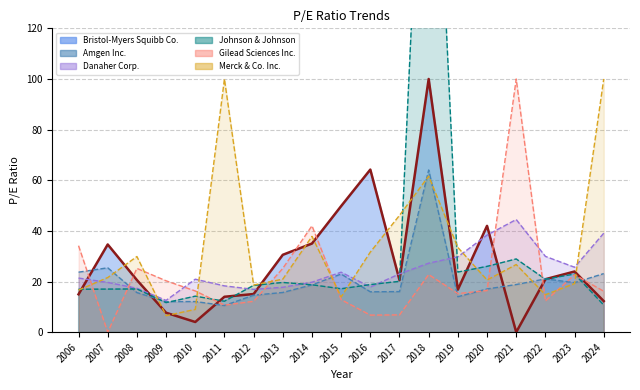

Which category has the lowest value in the Amgen Inc. series?

2011